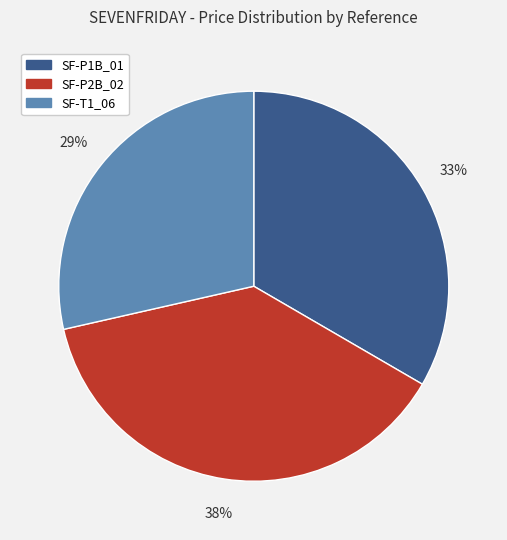

Is it true that SF-P1B_01 is 33% of the pie?

True